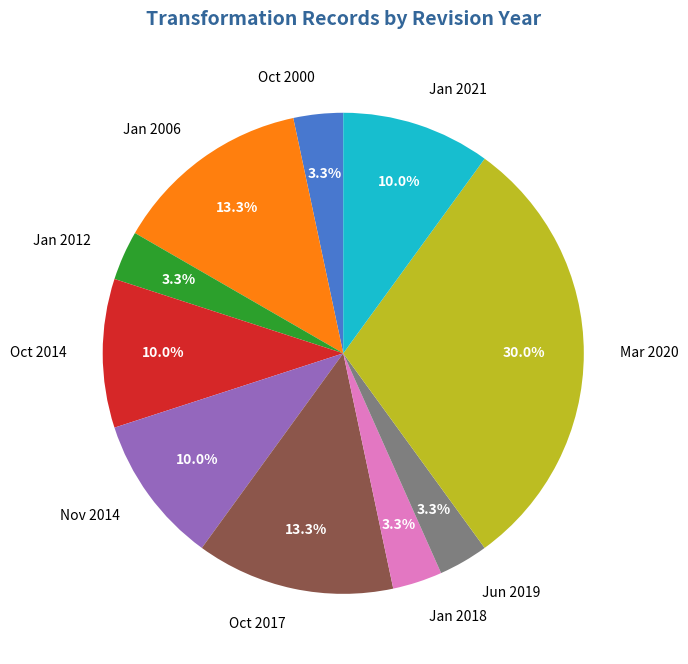

Which slice is the largest?

Mar 2020